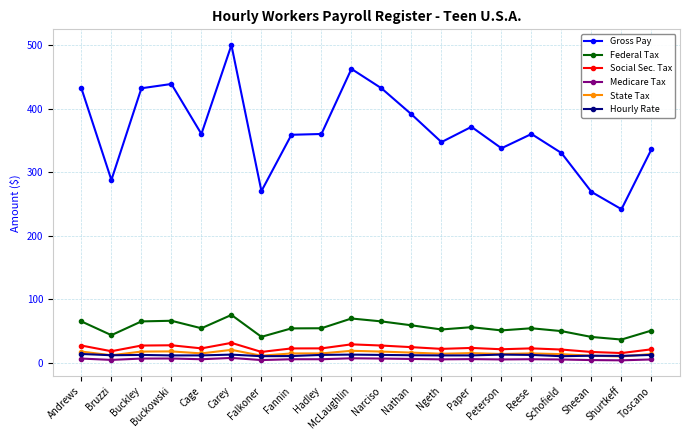

Which series has the widest spread of values?

Gross Pay